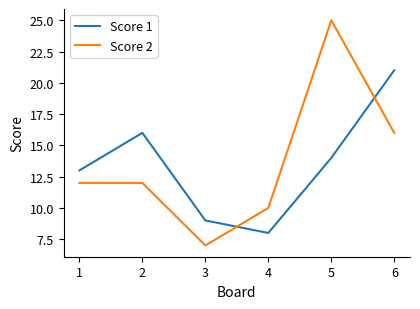

What is the difference between the maximum and minimum values in the Score 2 series?

18